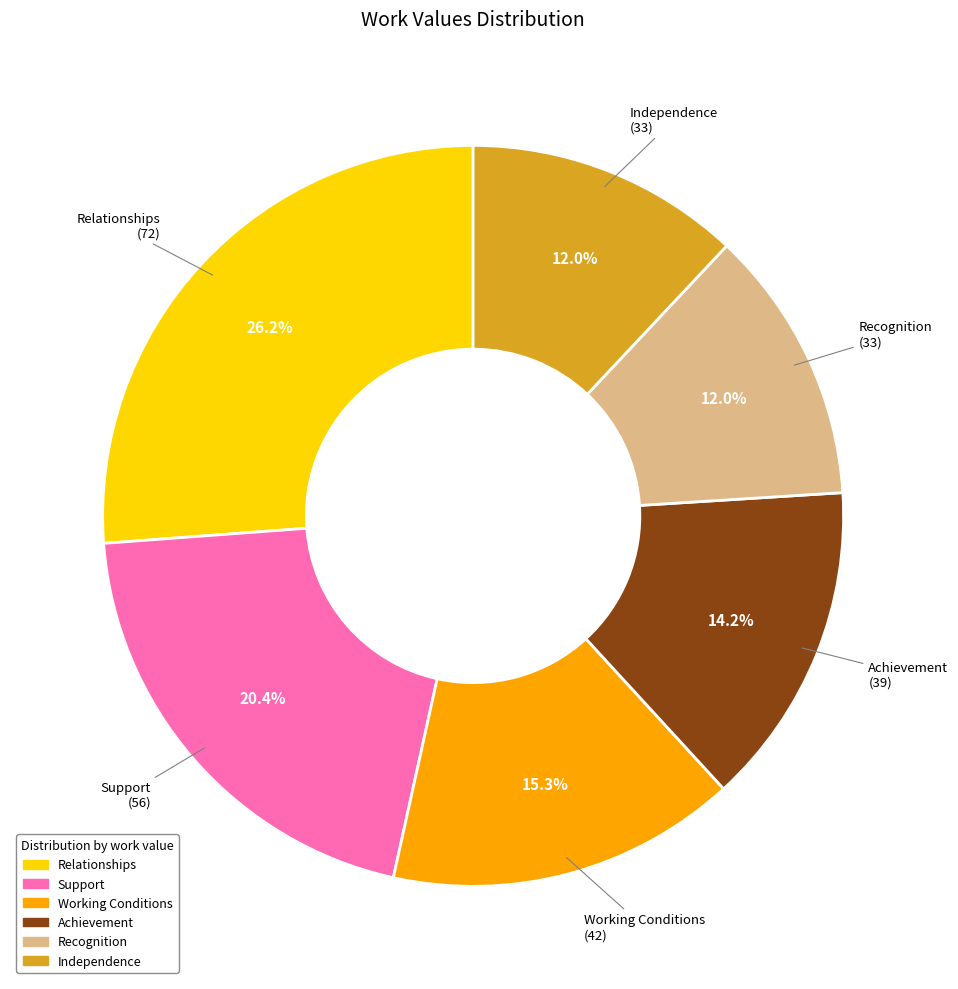

To the nearest percent, what is the difference between the Recognition and Achievement slice percentages?

2%